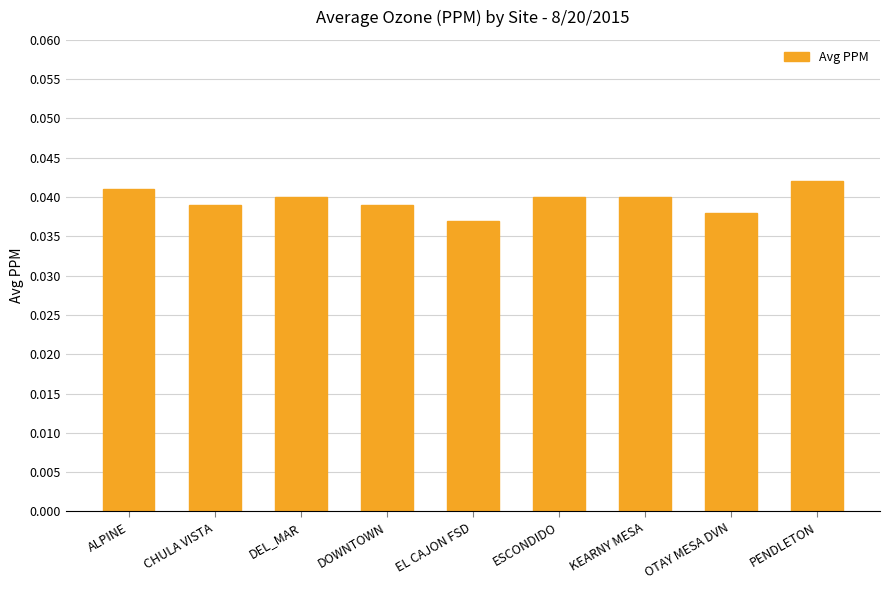

How many values are between 0 and 1?

9